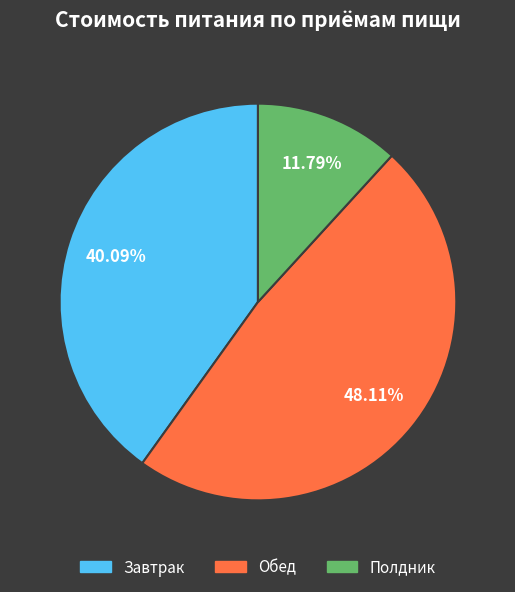

Rank the categories by value from highest to lowest.

Обед, Завтрак, Полдник